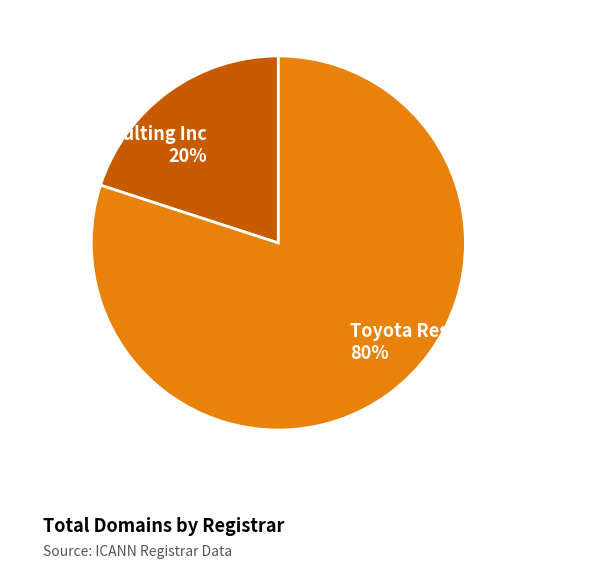

Is the sum of Brights Consulting Inc and Toyota Registry-Registrar greater than half?

Yes